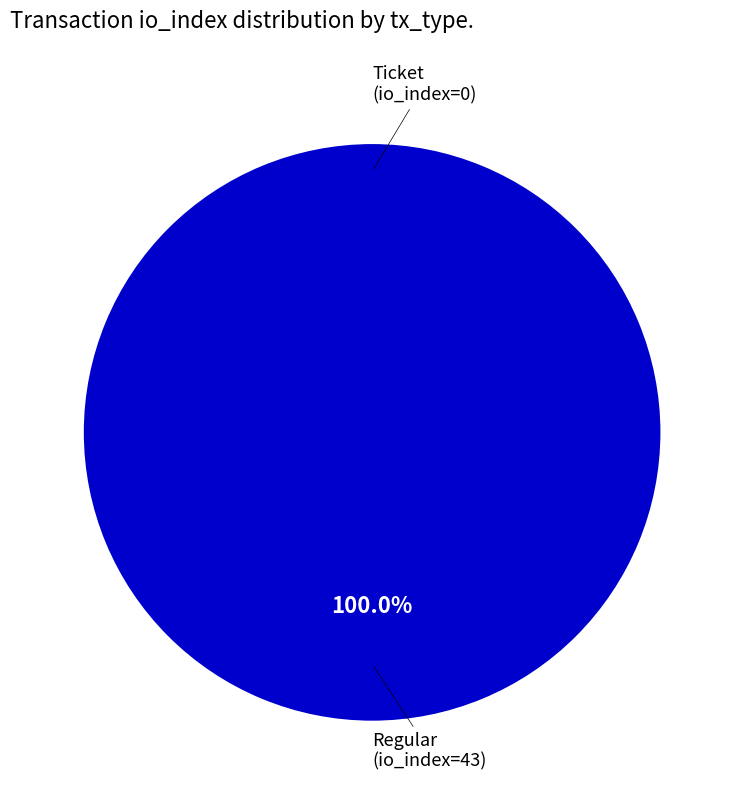

True or false: Ticket (io_index=0) accounts for 8% of the total.

False